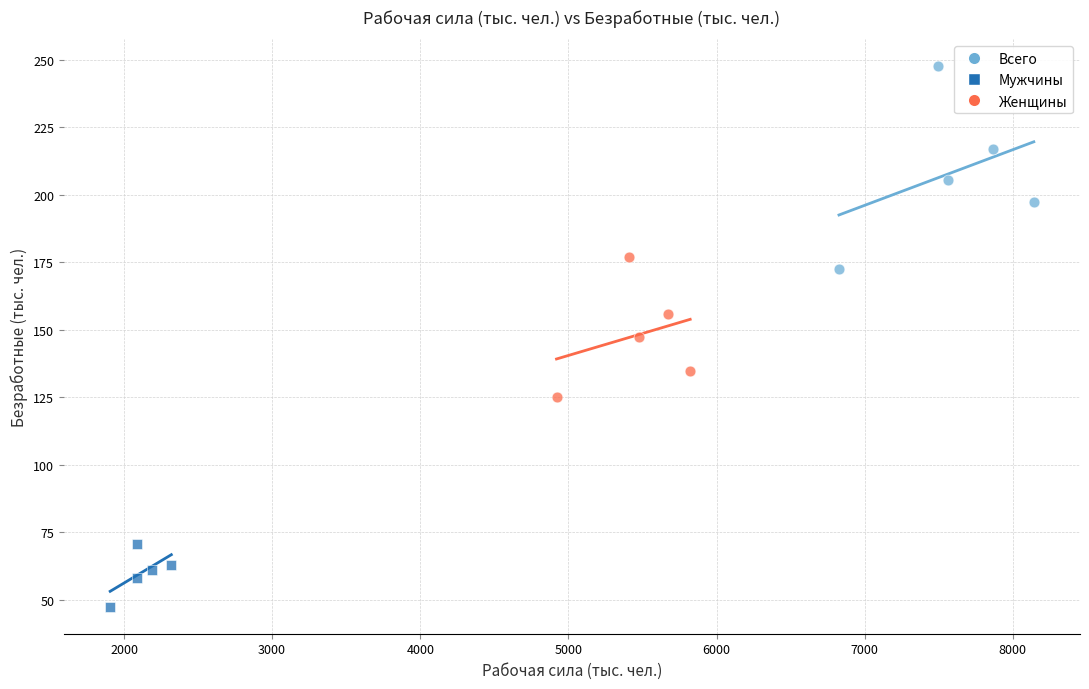

Which series reaches the minimum Y coordinate?

Мужчины